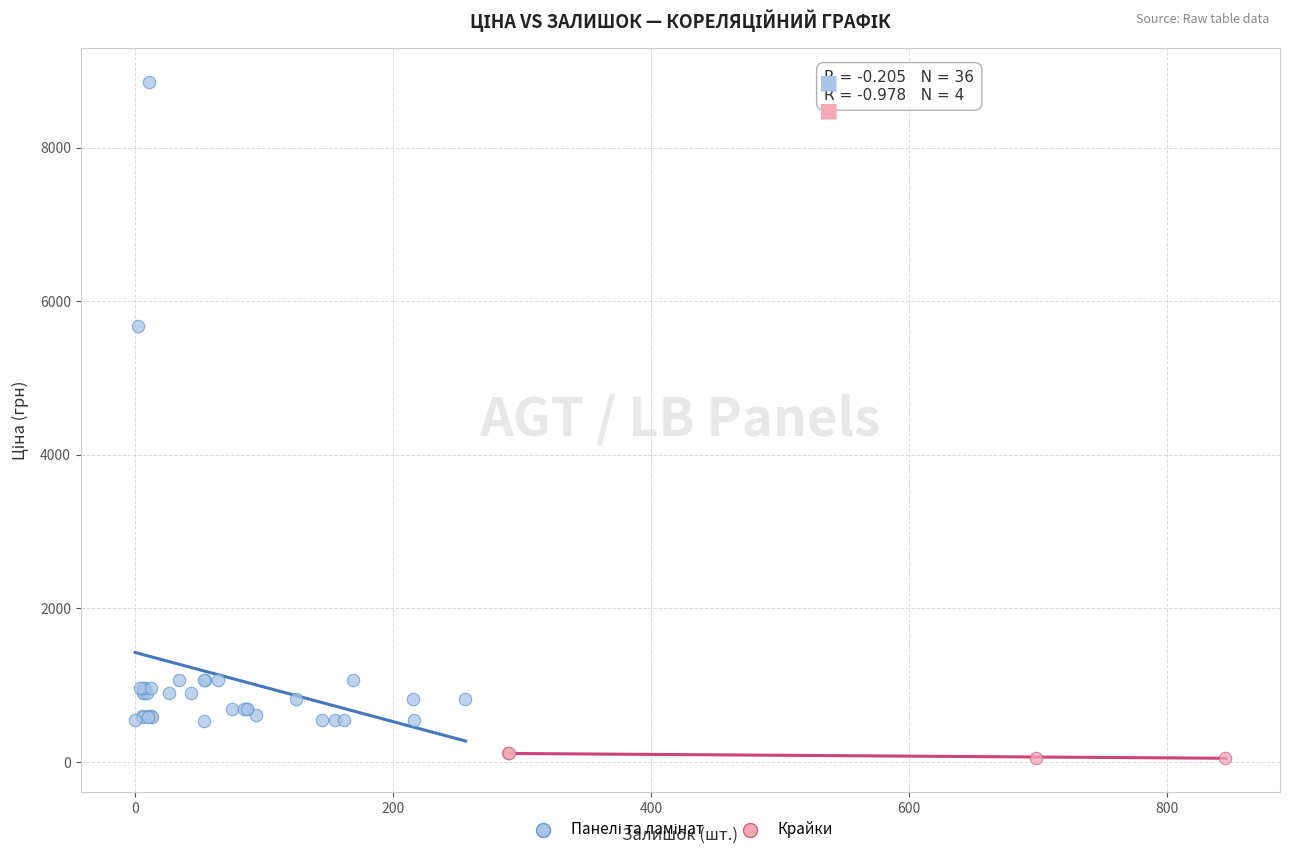

Which series reaches the minimum Y coordinate?

Крайки